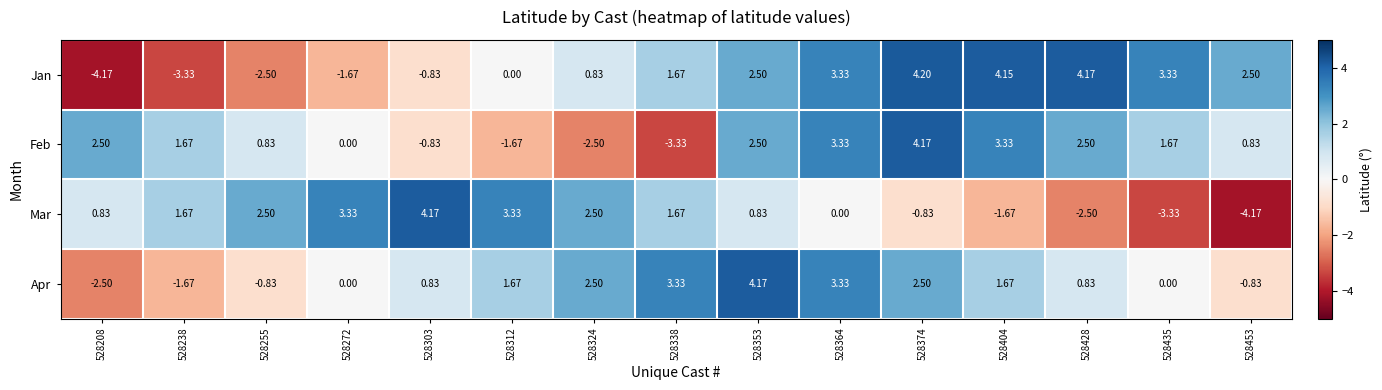

Which series has the largest range (max minus min)?

Jan